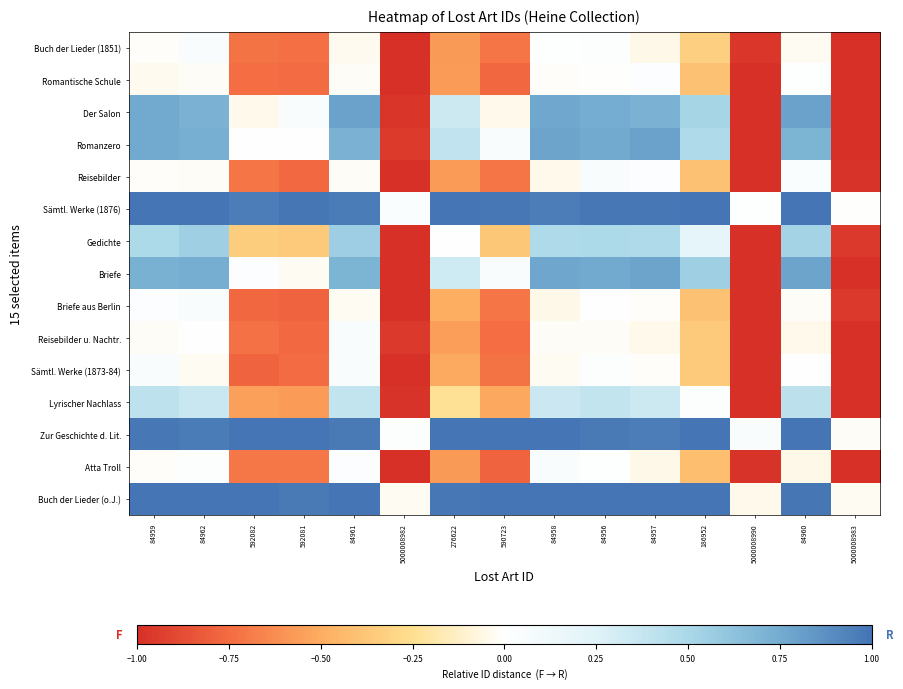

Which series has the largest total across all categories?

Zur Geschichte d. Lit.